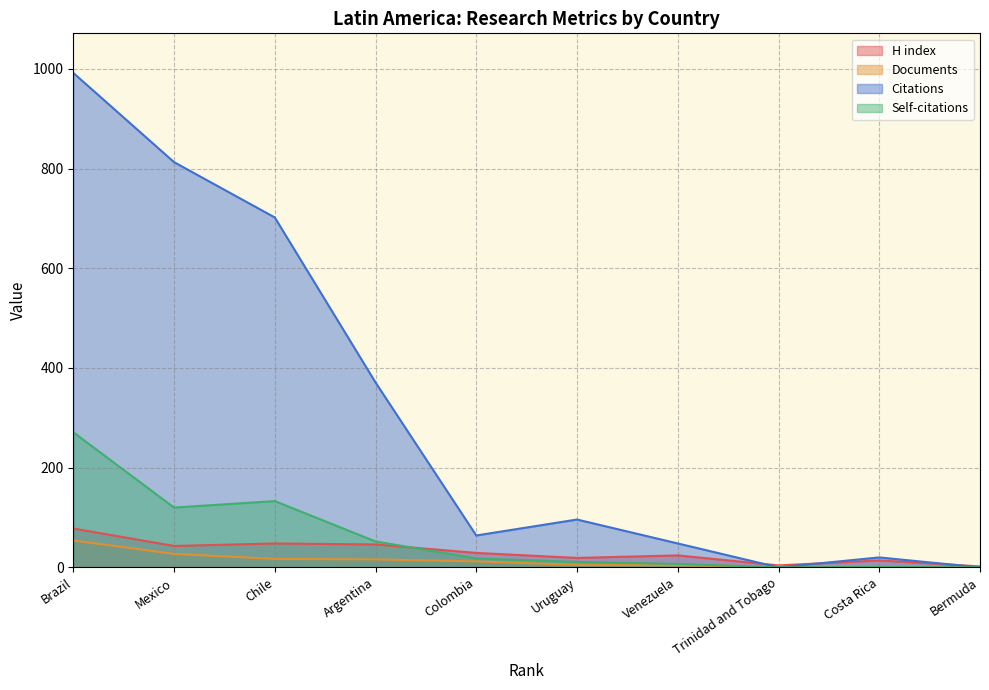

Which series has the largest range (max minus min)?

Citations